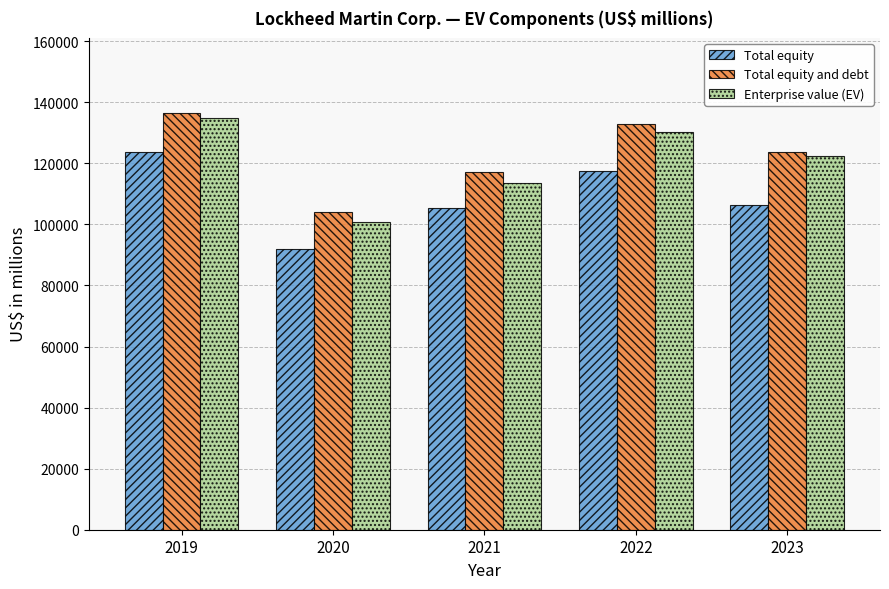

How many bars are there in each group?

3